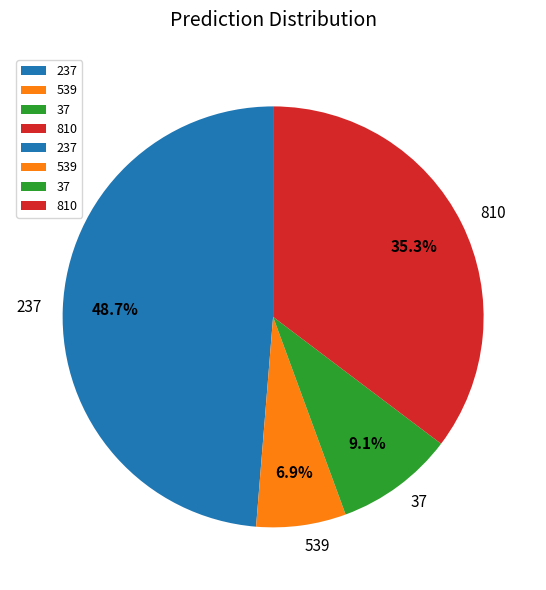

Rank the categories by value from lowest to highest.

539, 37, 810, 237